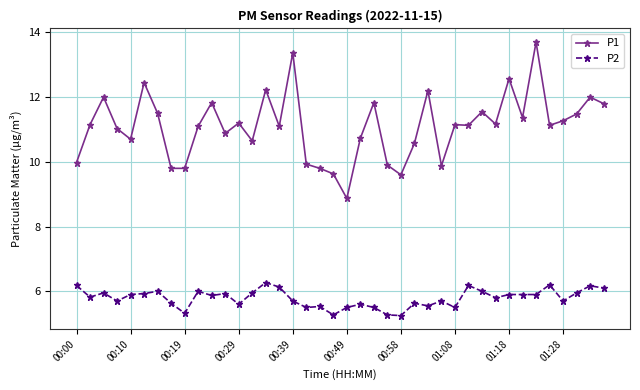

What is the maximum value shown in the chart?

13.7